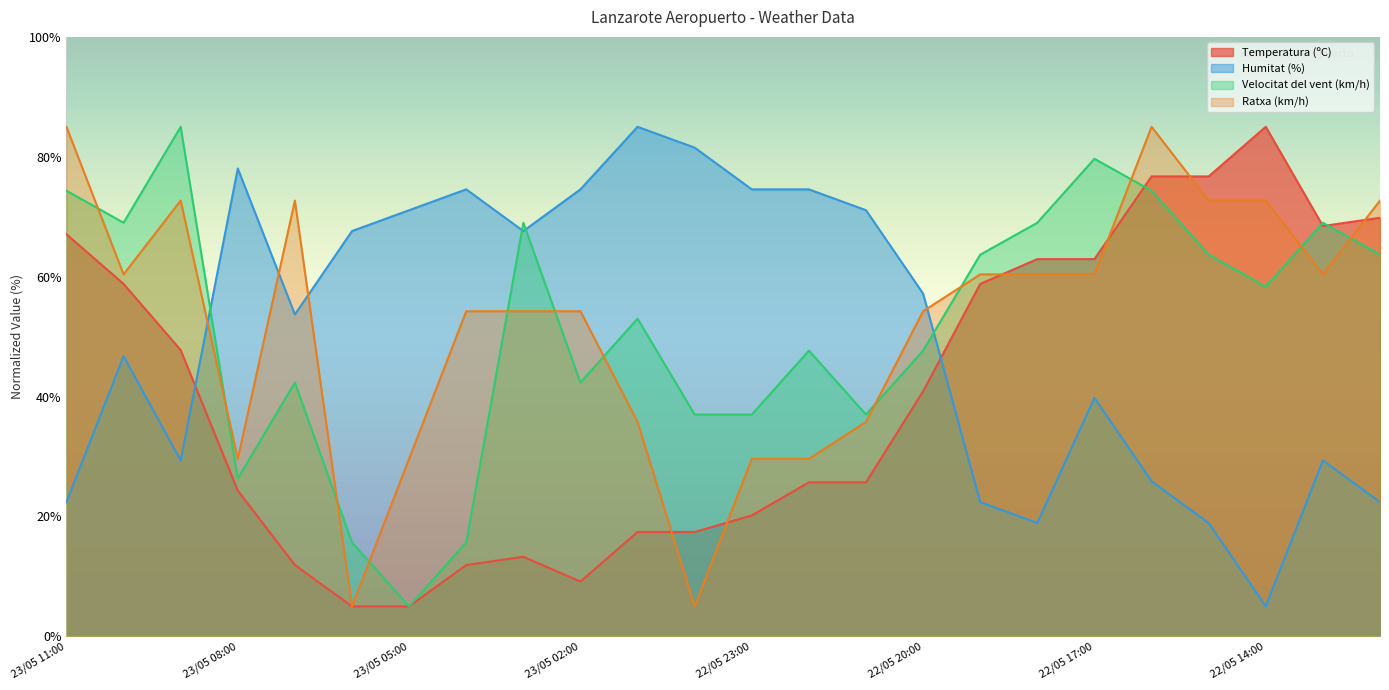

What is the label of the 22nd point from the right?

23/05 09:00